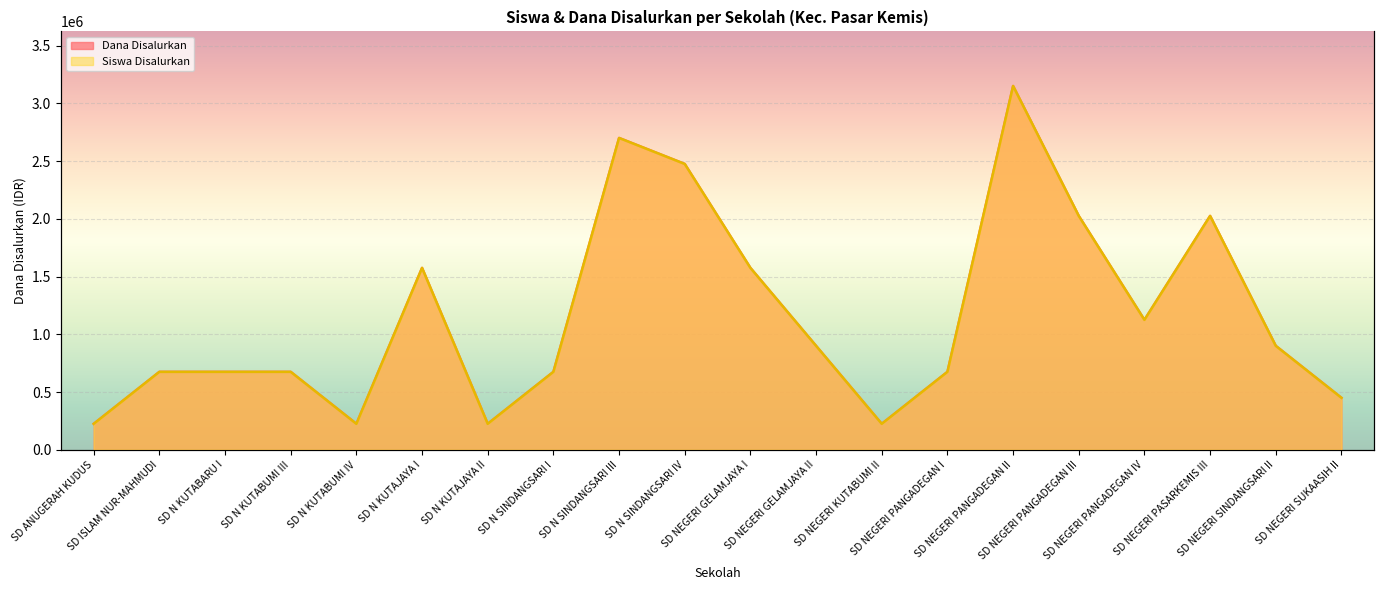

At which category is the sum across all series the highest?

SD NEGERI PANGADEGAN II